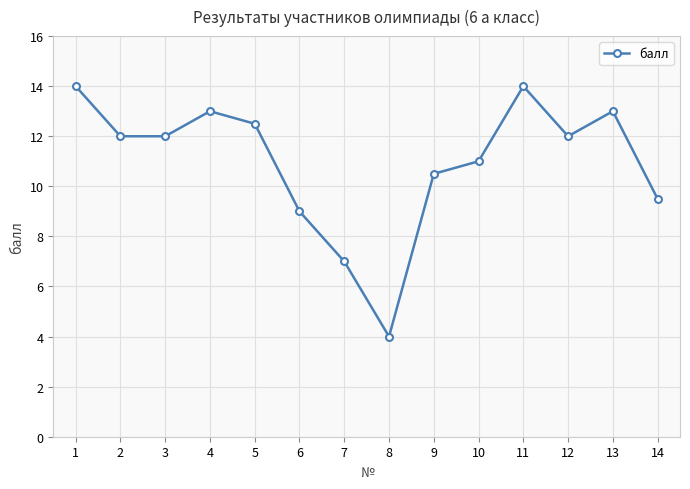

What is the sum of the values at 7 and 14?

16.5